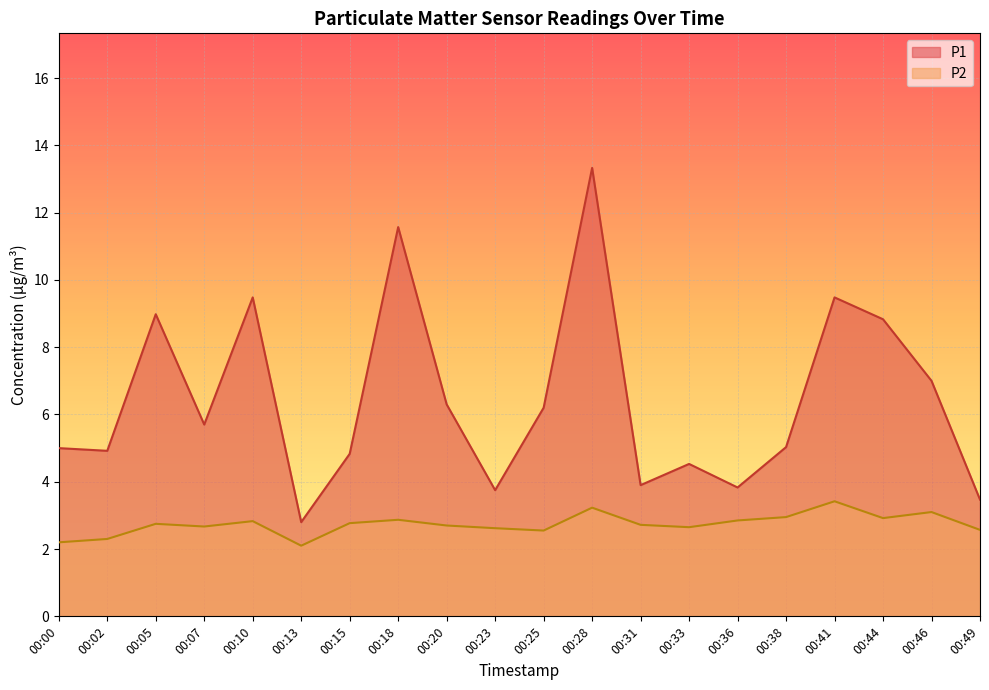

What are all the series names shown in the legend?

P1, P2